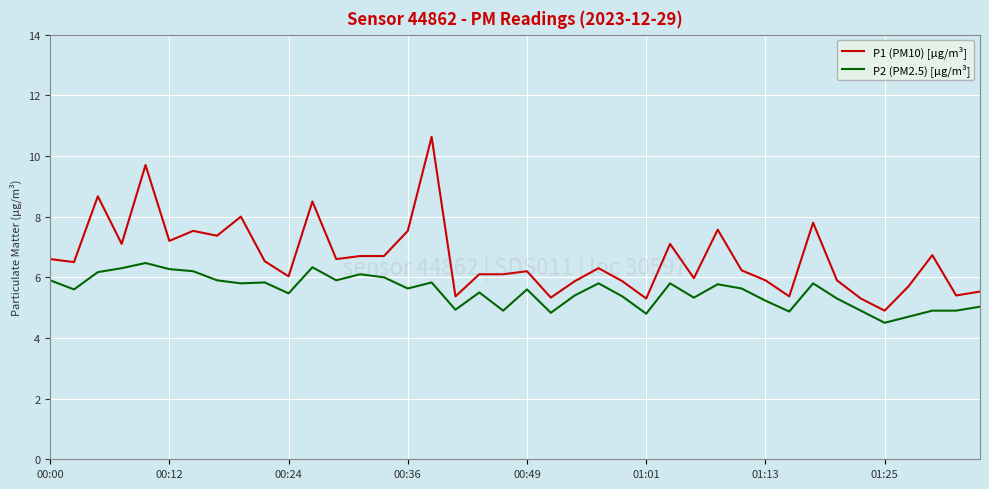

Rank the series by their maximum value, from highest to lowest.

P1 (PM10) [µg/m³], P2 (PM2.5) [µg/m³]